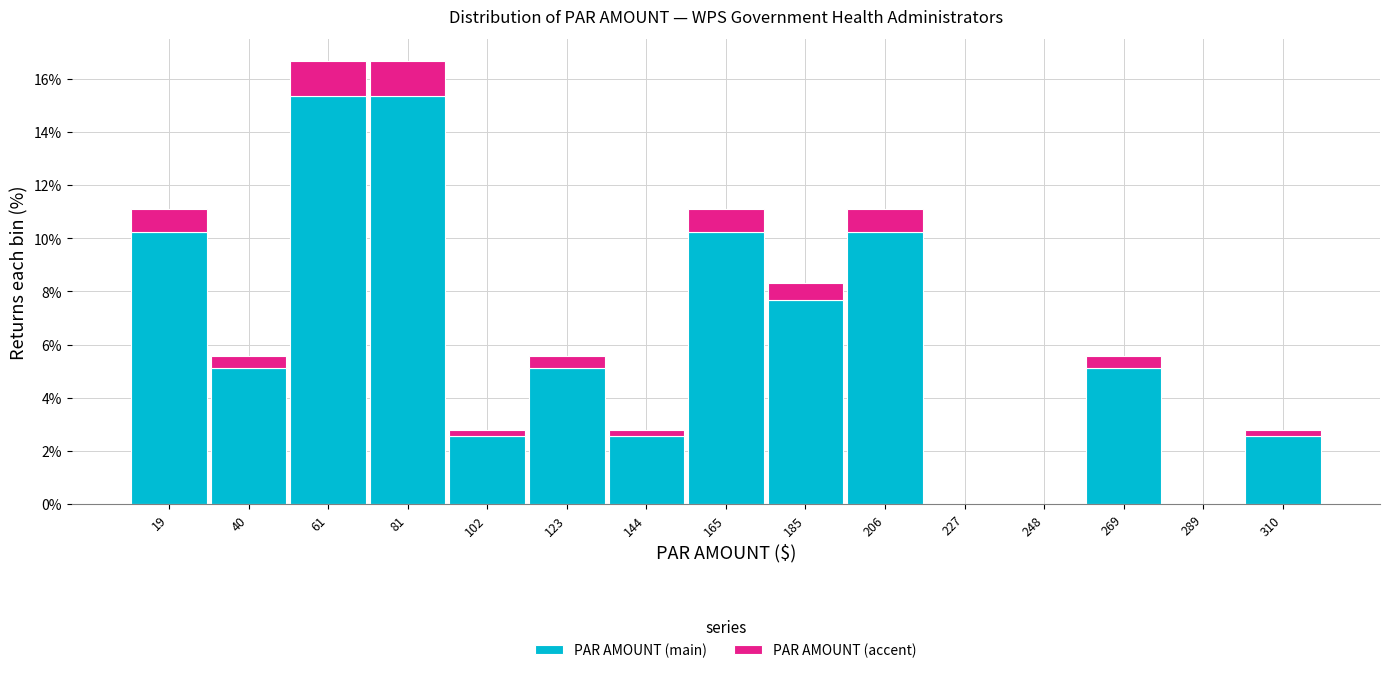

Reading left to right, list every stacked bar in this chart as the range it spans on the x-axis followed by its total height. Neither the bar edges nor the heights are printed on the chart, so give them approximately, as read against the axes.

10 to 30: 11.2
30 to 50: 5.6
50 to 70: 16.6
70 to 90: 16.6
90 to 115: 2.8
115 to 135: 5.6
135 to 155: 2.8
155 to 175: 11.2
175 to 195: 8.4
195 to 215: 11.2
215 to 235: 0
235 to 260: 0
260 to 280: 5.6
280 to 300: 0
300 to 320: 2.8